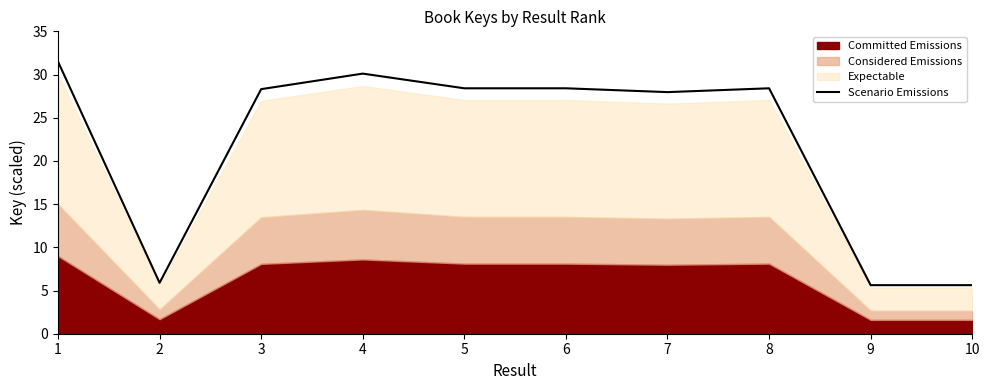

What is the ratio of the value at 7 to the value at 9?

5.0